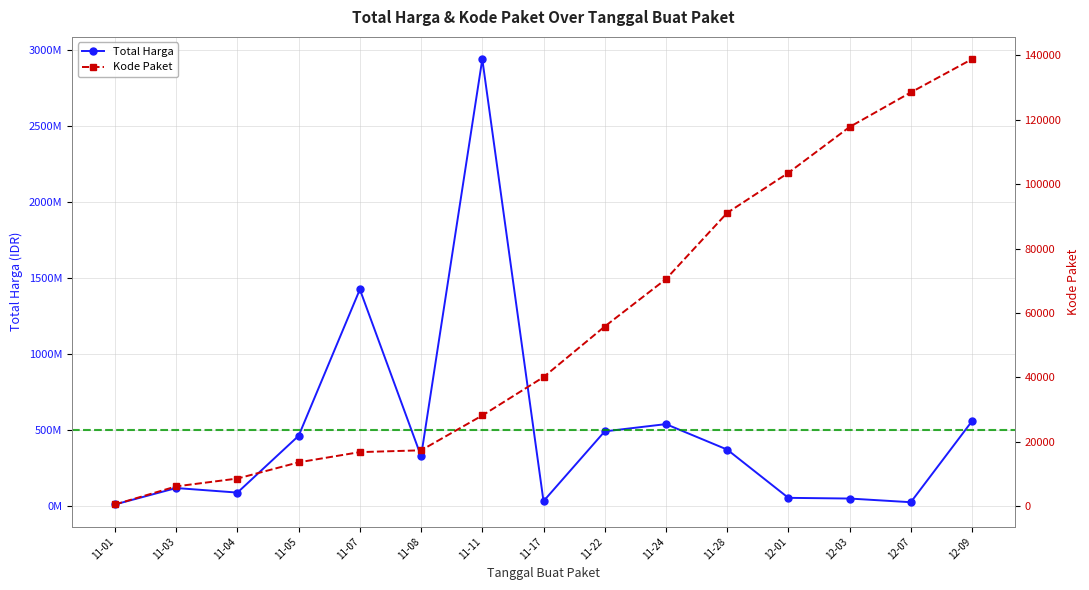

True or false: Kode Paket and Total Harga cross at least once.

False